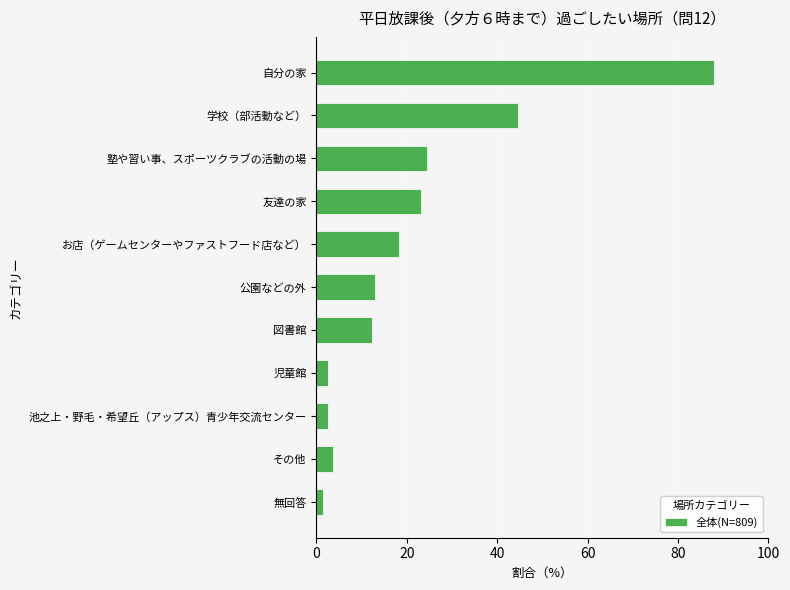

What is the difference between the values at 友達の家 and 公園などの外?

10.2